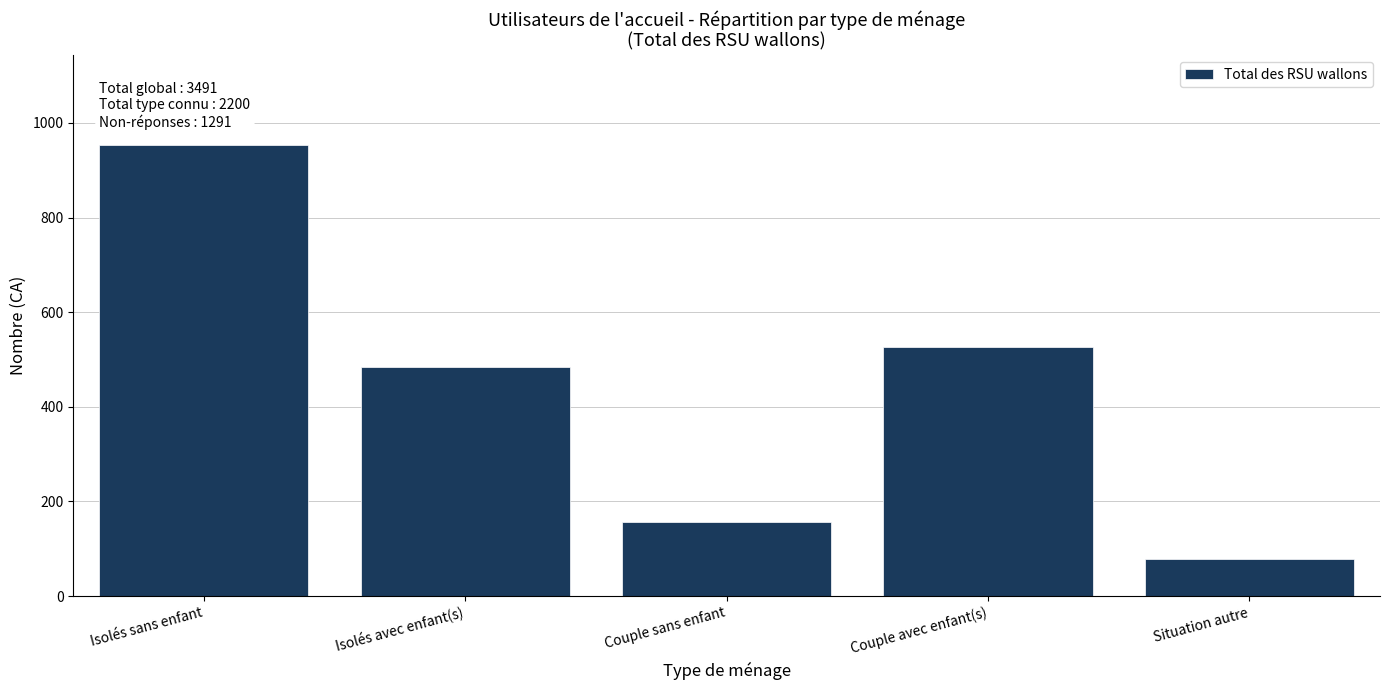

Reading left to right, extract all data points from this chart.

953	485	157	527	78